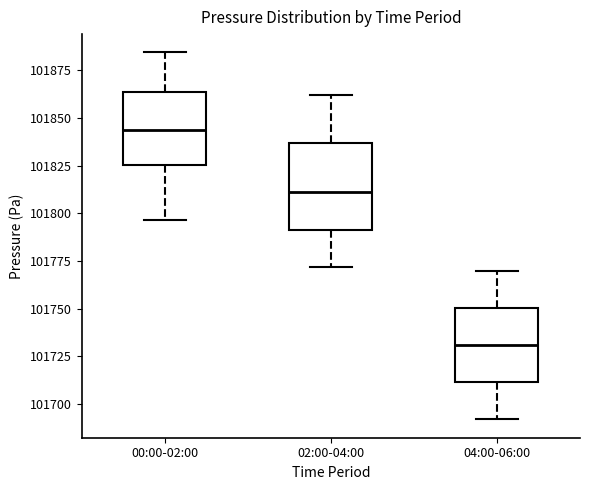

Comparing the boxes themselves (not the whiskers), which one is the tallest?

02:00-04:00